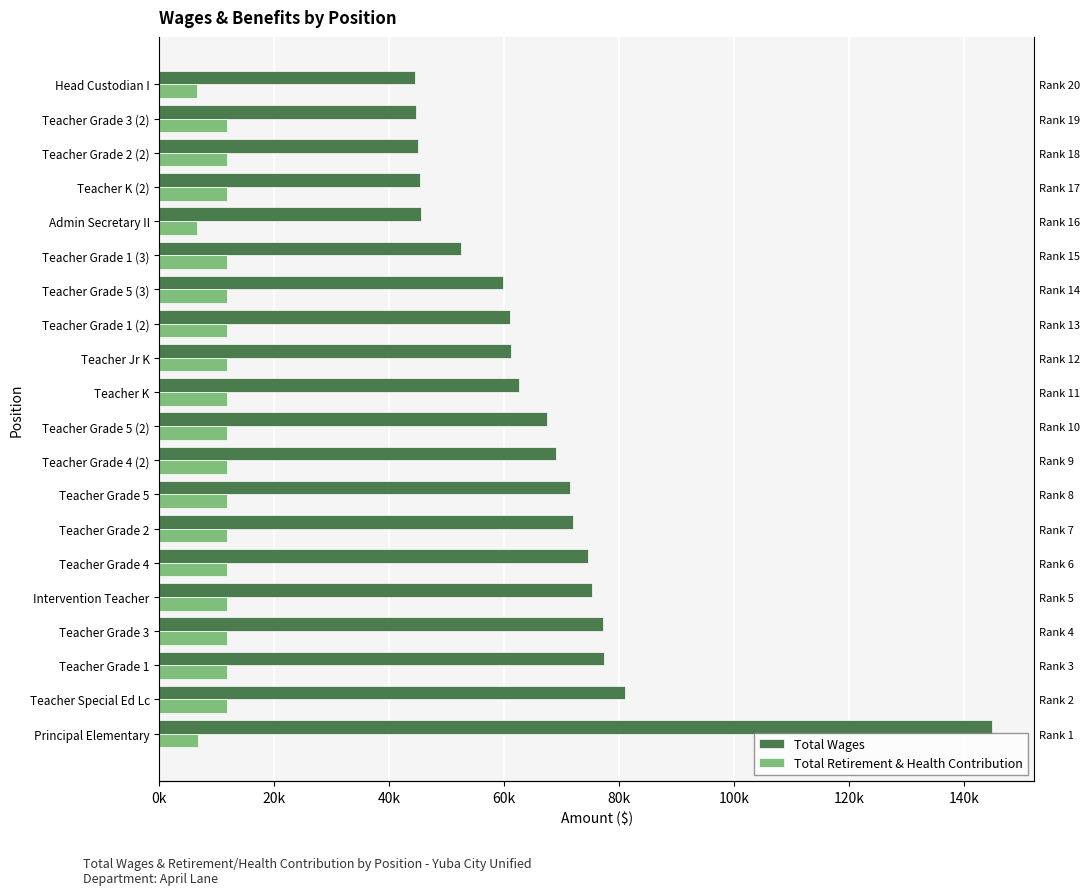

Read the Total Retirement & Health Contribution value at Teacher Jr K, to the nearest 50.

11800